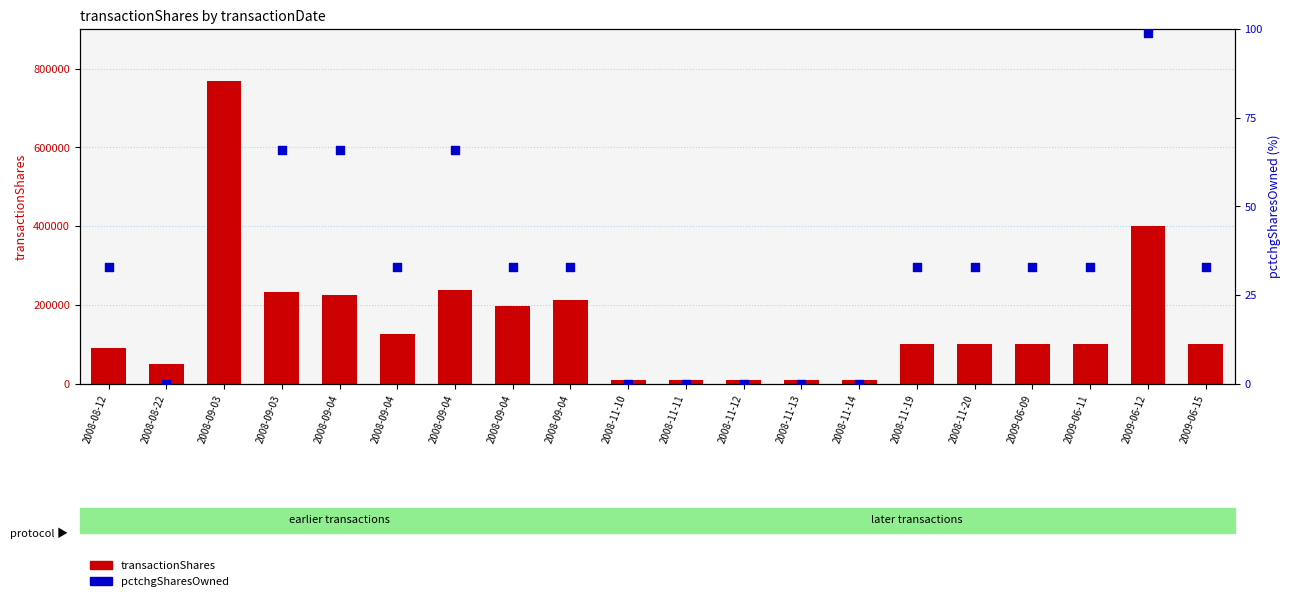

Which series reaches the minimum Y coordinate?

pctchgSharesOwned